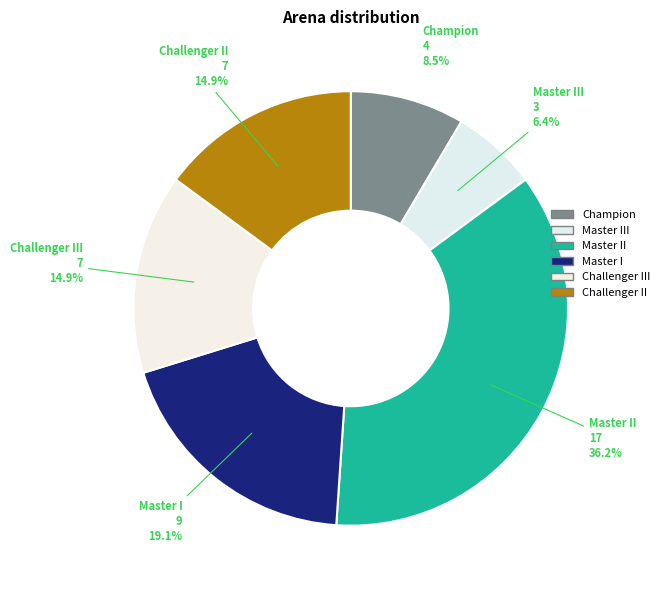

True or false: Challenger III accounts for 26% of the total.

False